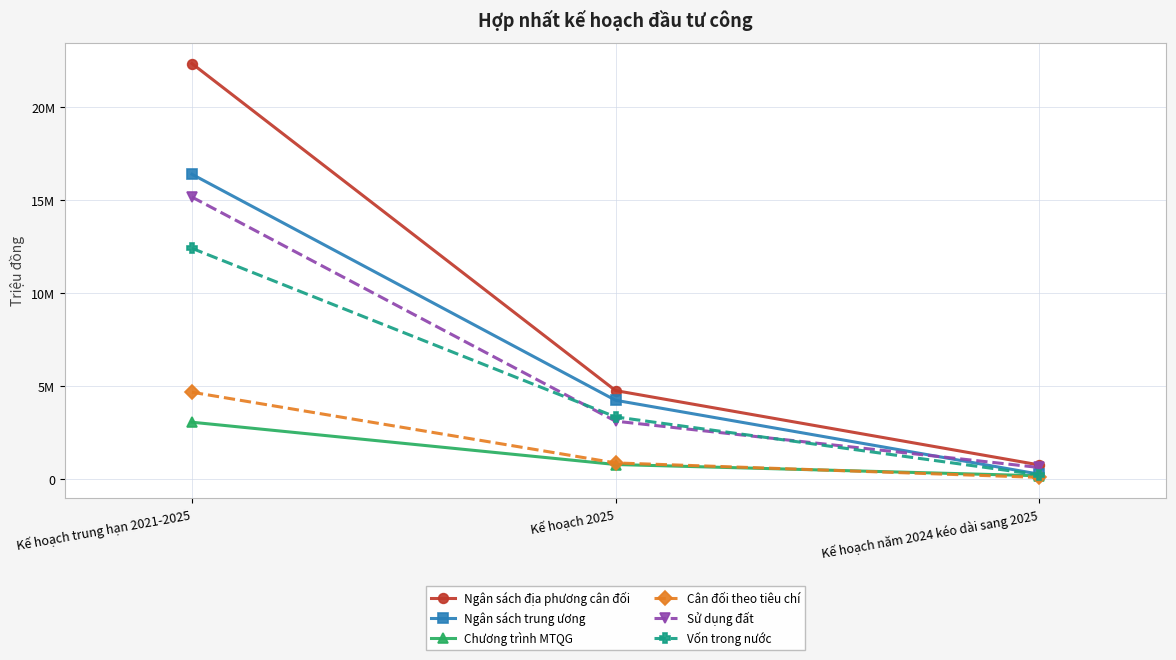

What is the spread (max minus min) of values at Kế hoạch 2025?

3975526.2